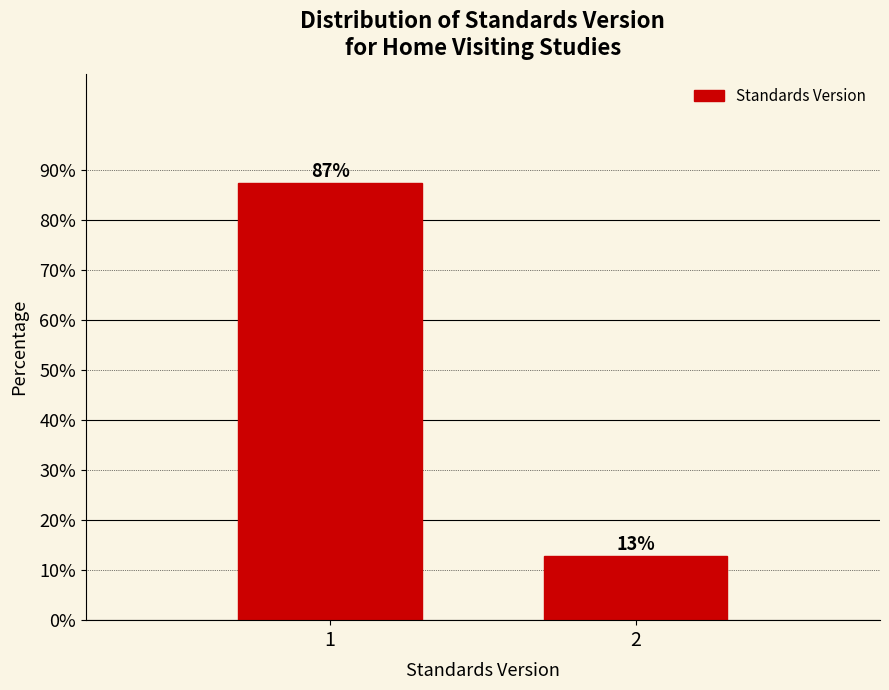

What is the sum of all values?

100.0